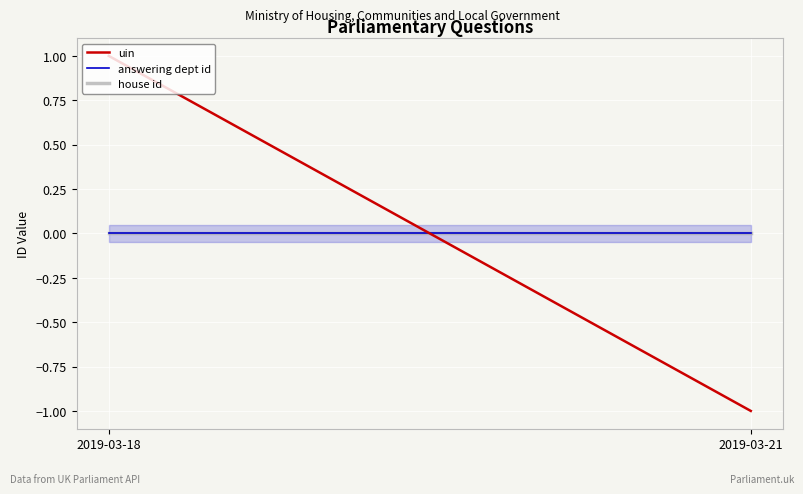

Reading right to left, what are all the values shown in this chart?

uin: 2019-03-21=-1.0	2019-03-18=1.0
answering dept id: 2019-03-21=0.0	2019-03-18=0.0
house id: 2019-03-21=0.0	2019-03-18=0.0